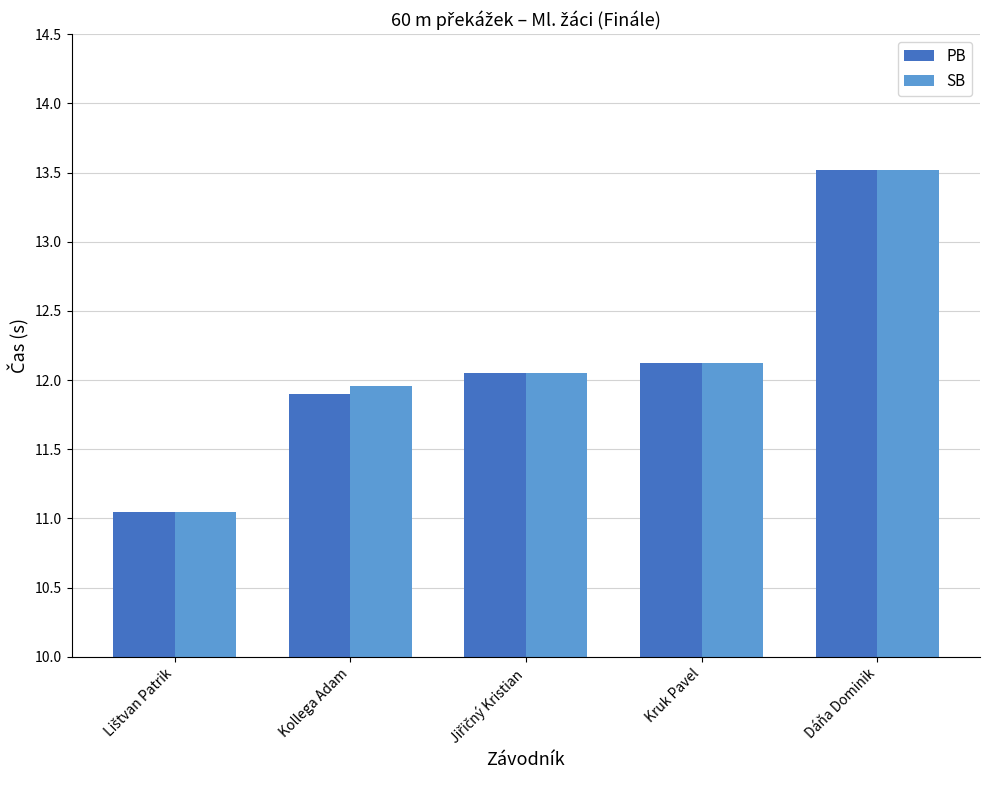

How many distinct data groups are displayed?

2